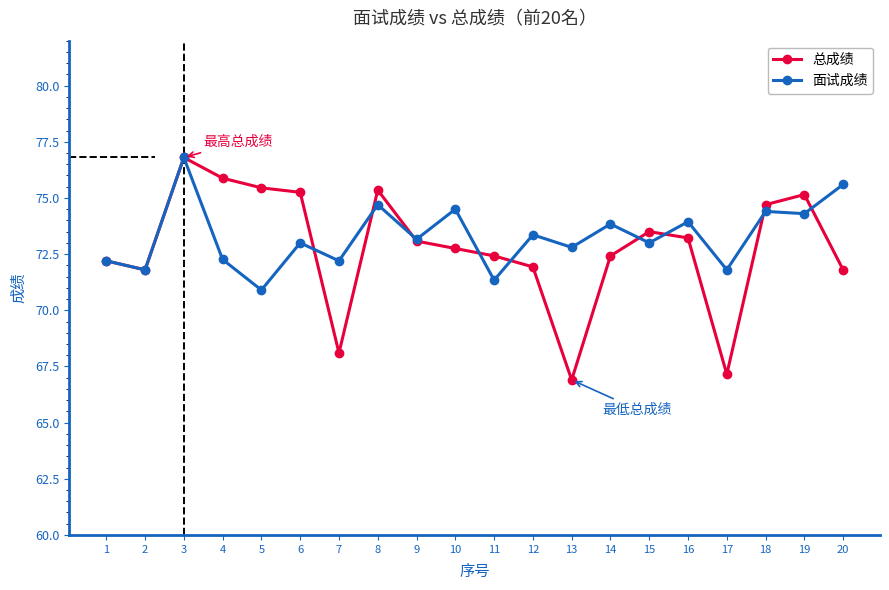

How many lines are shown in the chart?

2